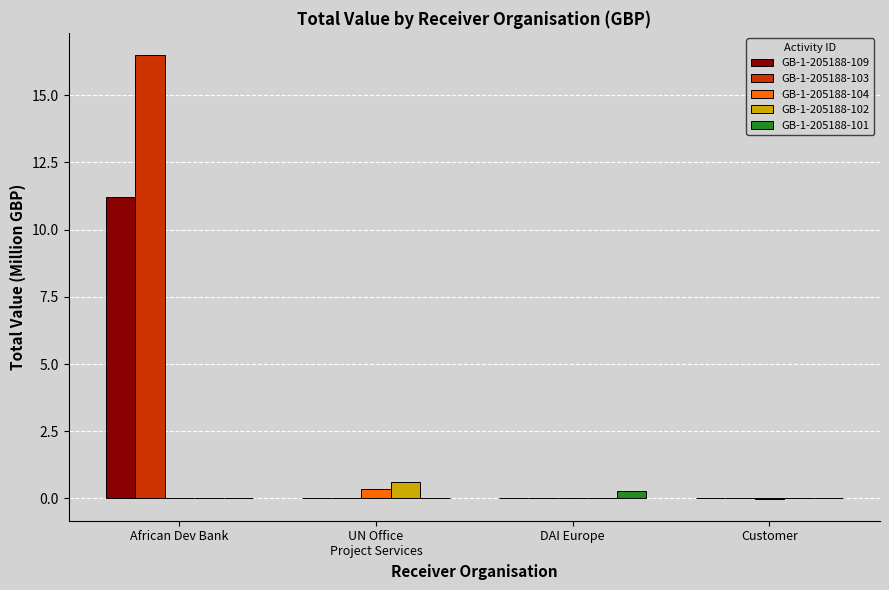

What is the sum of all GB-1-205188-104 values?

0.4